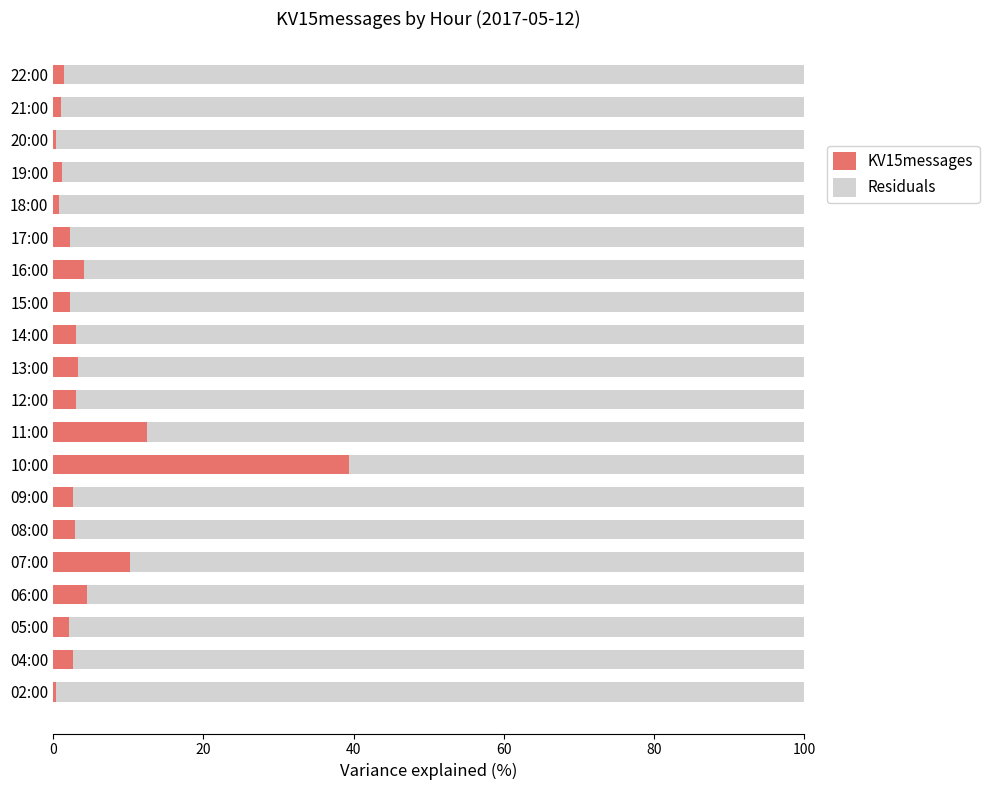

What is the average value of the KV15messages series?

5.0